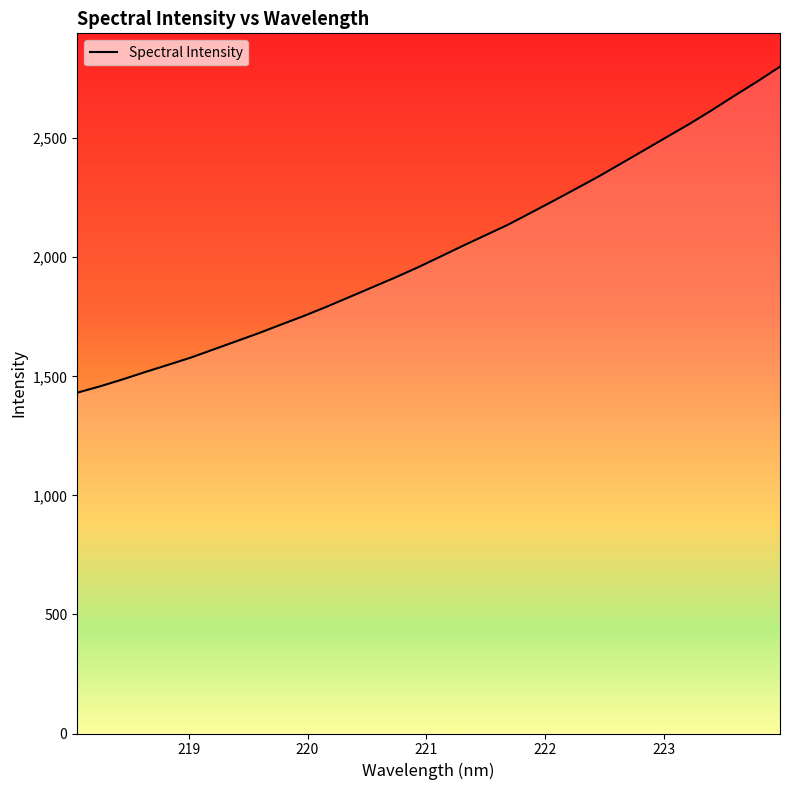

What is the greatest value displayed?

2800.6